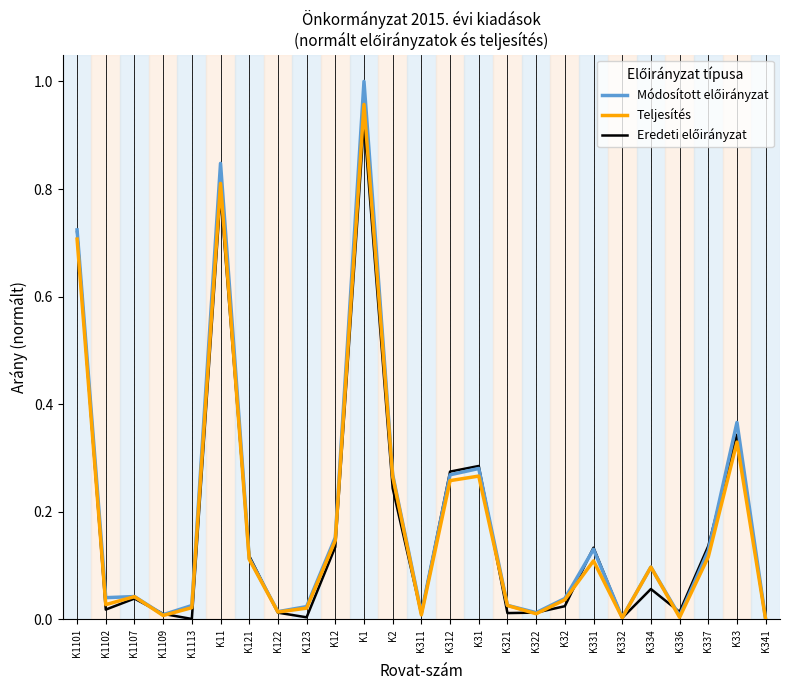

What position from the right is K1101?

25